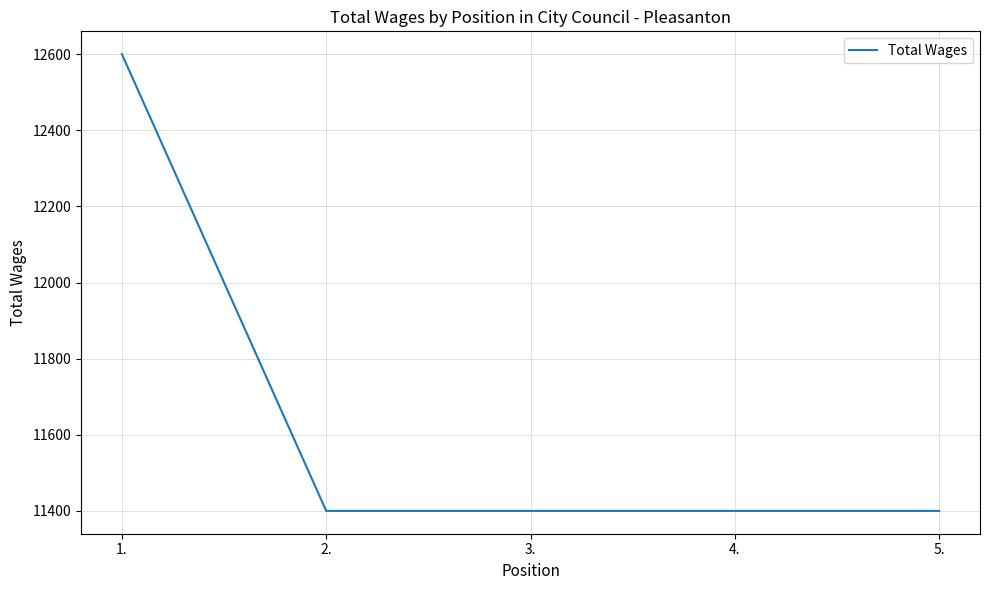

Reading left to right, transcribe all the data shown in this chart.

12600	11400	11400	11400	11400